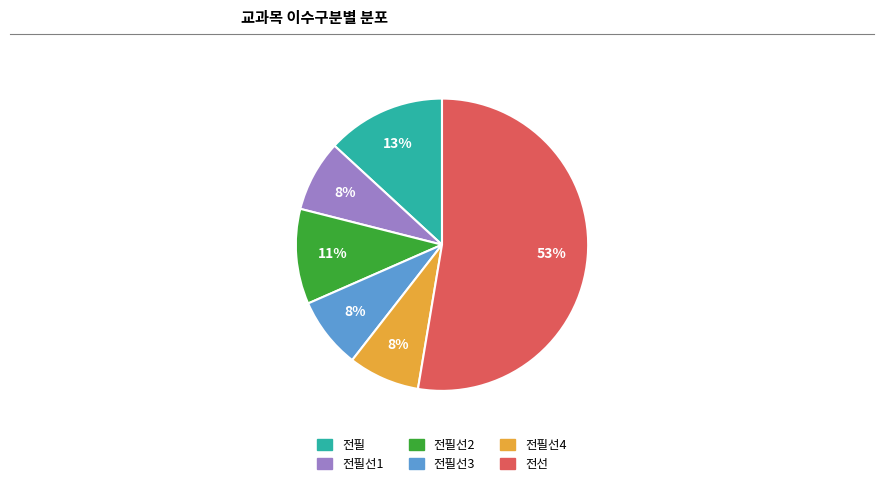

To the nearest percent, what is the average slice percentage?

17%